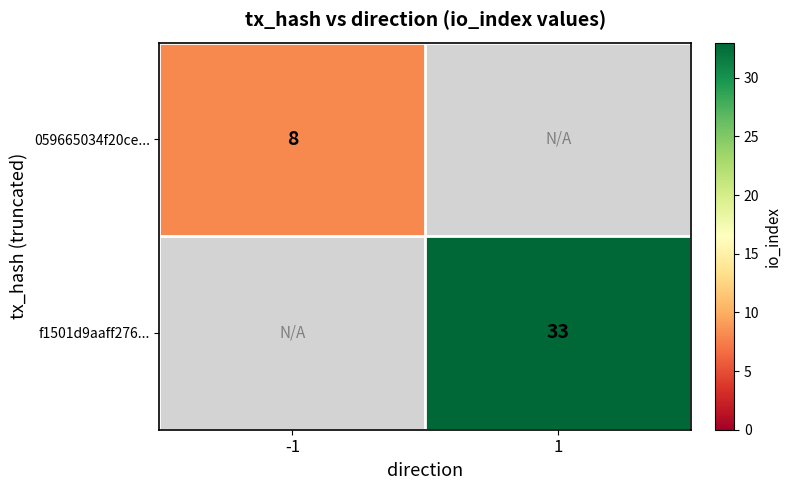

The value of f1501d9aaff276... at 1 is 33. True or false?

True